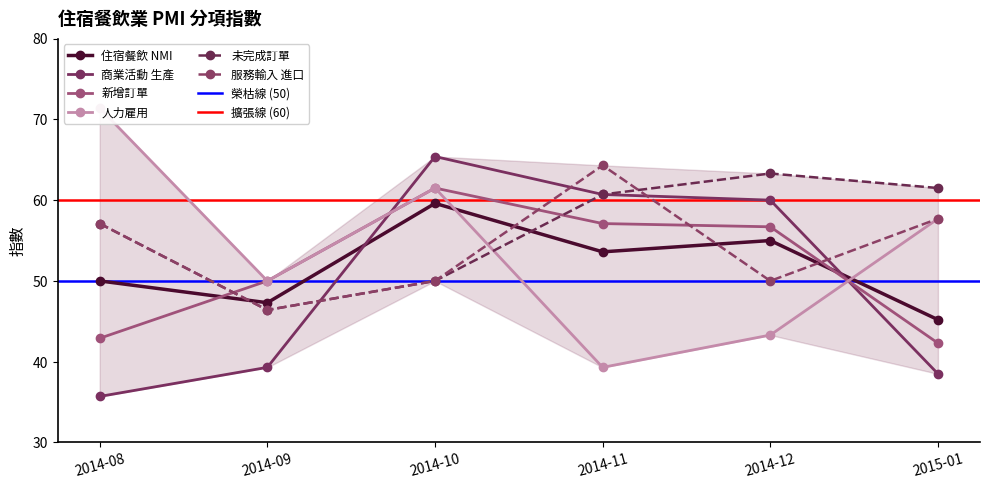

What is the value of the 新增訂單 point at the 2nd from the left?

50.0